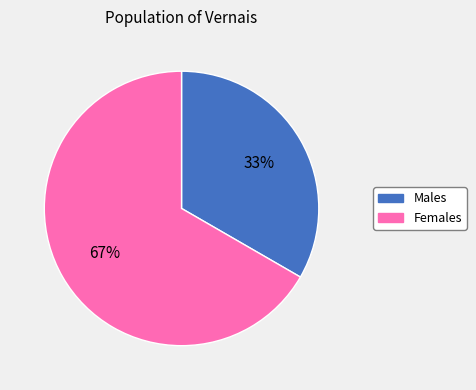

Which has a higher value, Females or Males?

Females